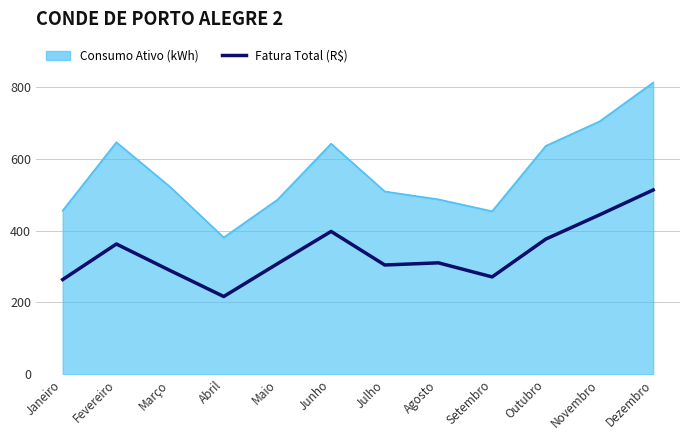

The Consumo Ativo (kWh) series shows 812.0 at Dezembro. True or false?

True